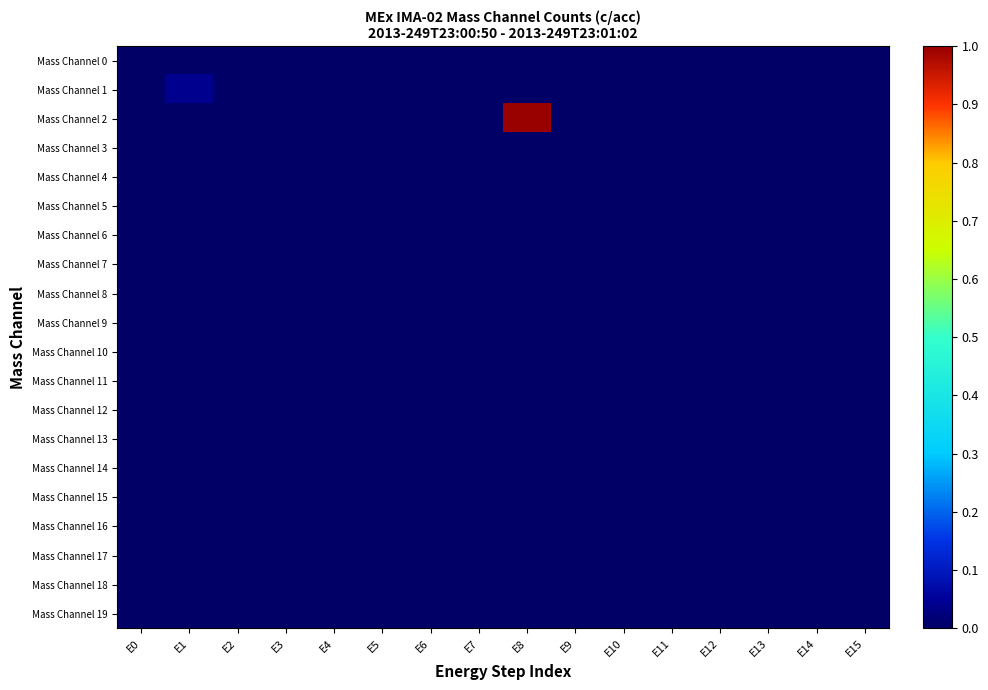

At which category does the chart reach its minimum across all series?

E0